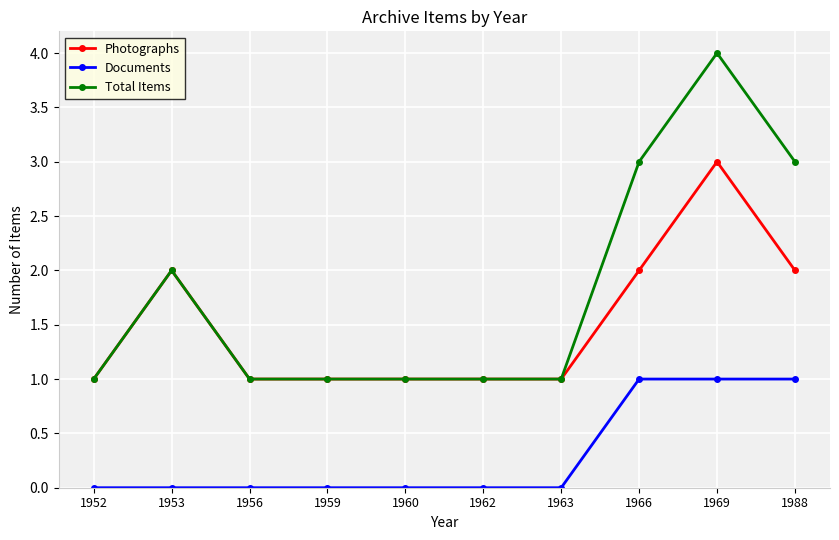

Rank the series by their average value, from lowest to highest.

Documents, Photographs, Total Items